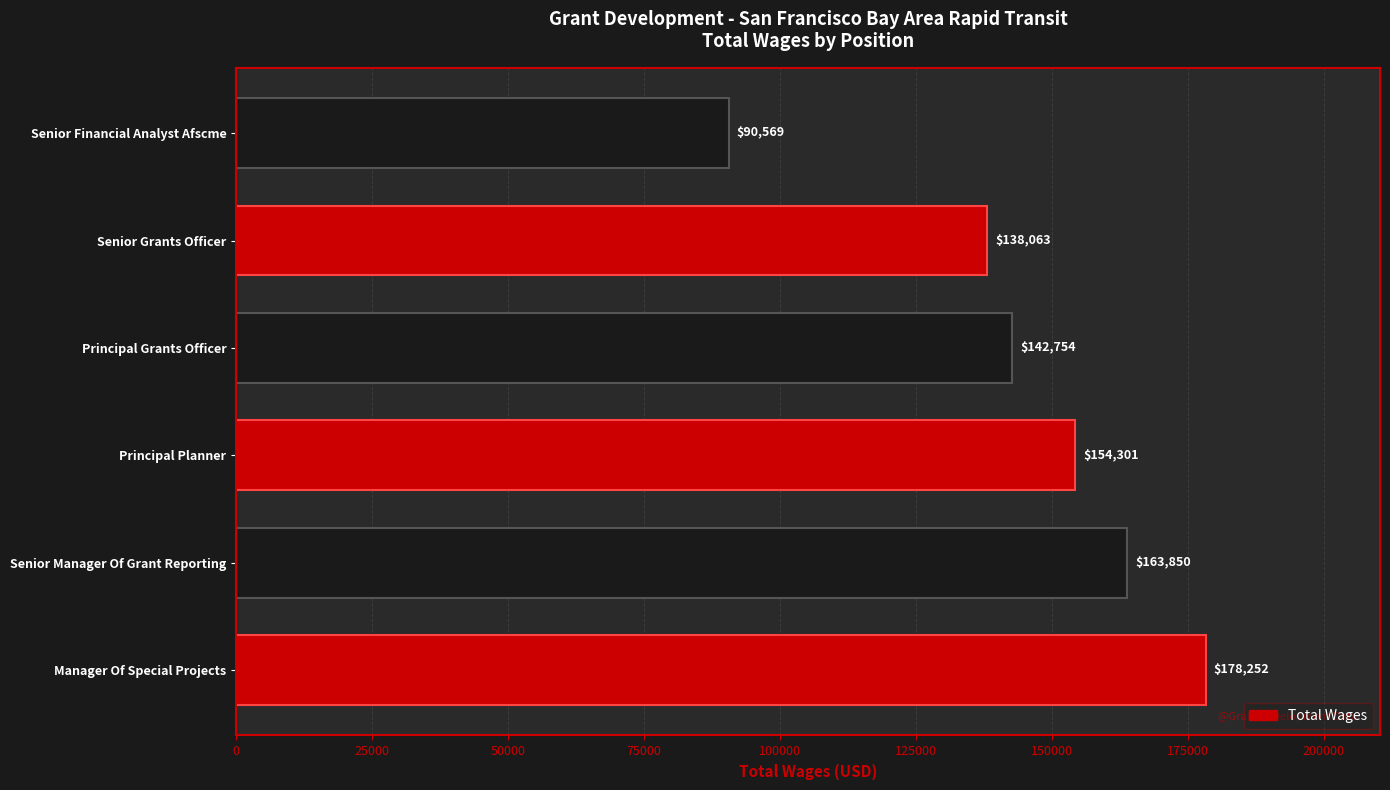

What is the difference between the values at Senior Grants Officer and Senior Manager Of Grant Reporting?

25787